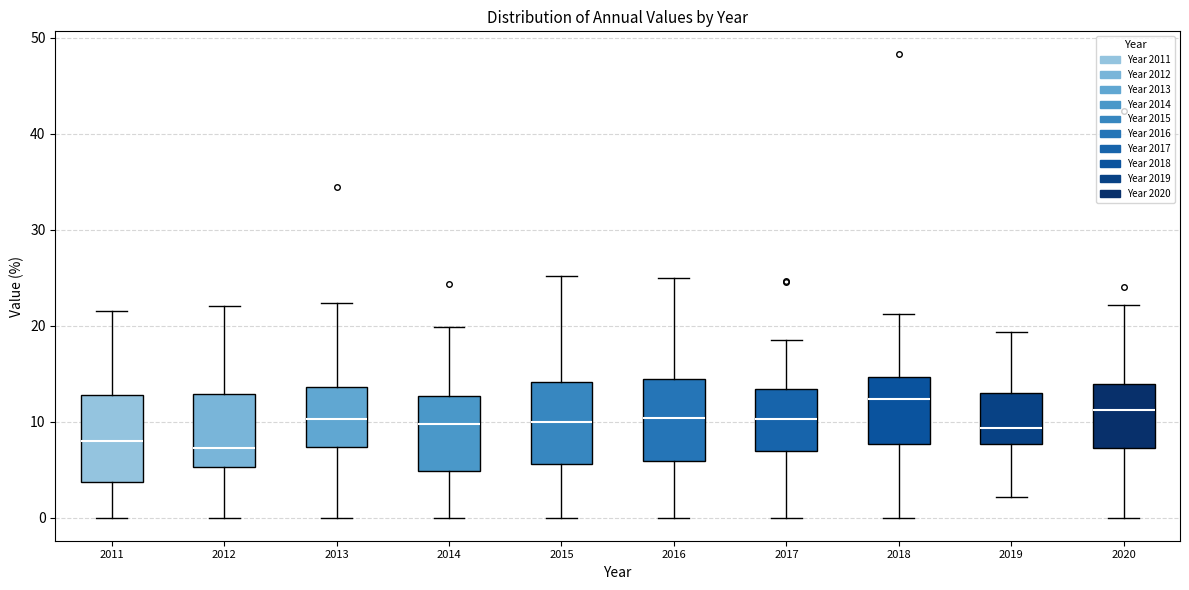

Reading left to right, transcribe this box plot: for each box, give where its median line is, the range the box spans, and where its two whiskers end, as read against the y-axis. The values are not printed on the chart, so give them approximately, as read against the axis.

2011: median 8, box 4 to 13, whiskers 0 to 22
2012: median 7, box 5 to 13, whiskers 0 to 22
2013: median 10, box 7 to 14, whiskers 0 to 22
2014: median 10, box 5 to 13, whiskers 0 to 20
2015: median 10, box 6 to 14, whiskers 0 to 25
2016: median 10, box 6 to 14, whiskers 0 to 25
2017: median 10, box 7 to 13, whiskers 0 to 18
2018: median 12, box 8 to 15, whiskers 0 to 21
2019: median 9, box 8 to 13, whiskers 2 to 19
2020: median 11, box 7 to 14, whiskers 0 to 22